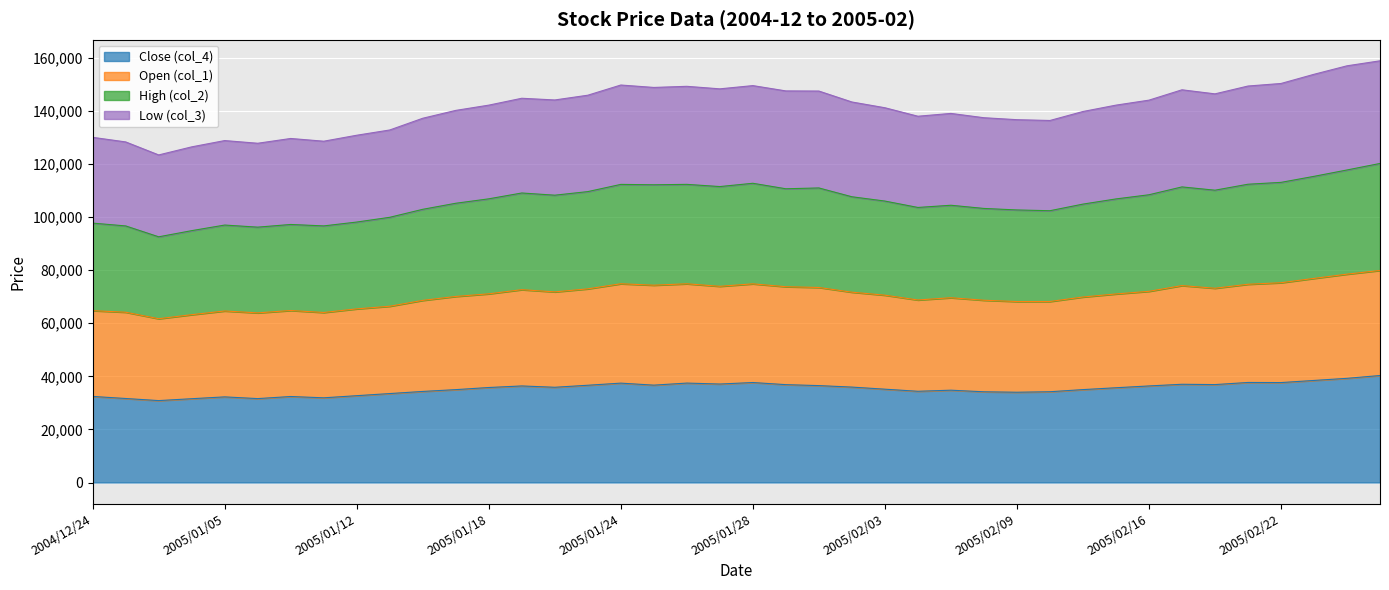

True or false: Low (col_3) has a value of 138000 at 2005/02/04.

True